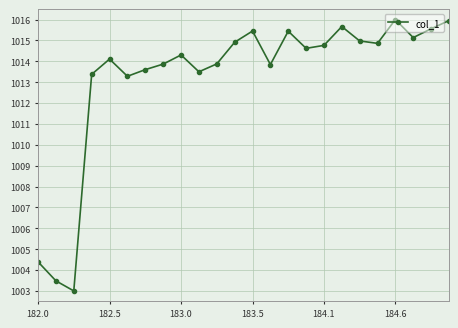

Count the number of categories in the chart.

24